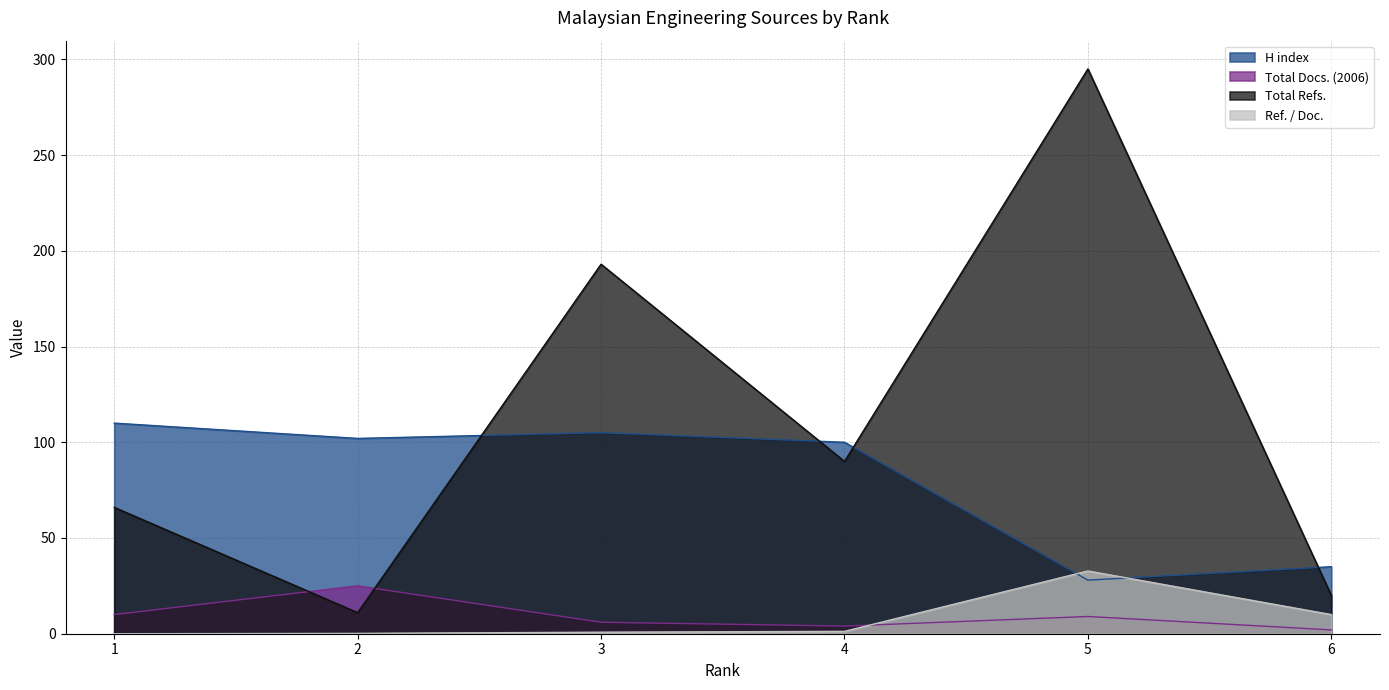

Is it true that Total Docs. (2006) equals 25.0 at 2?

True